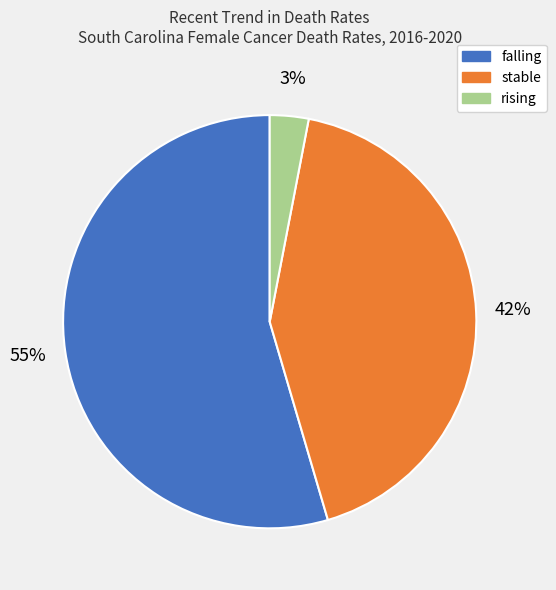

To the nearest percent, what percentage of the pie is rising?

3%